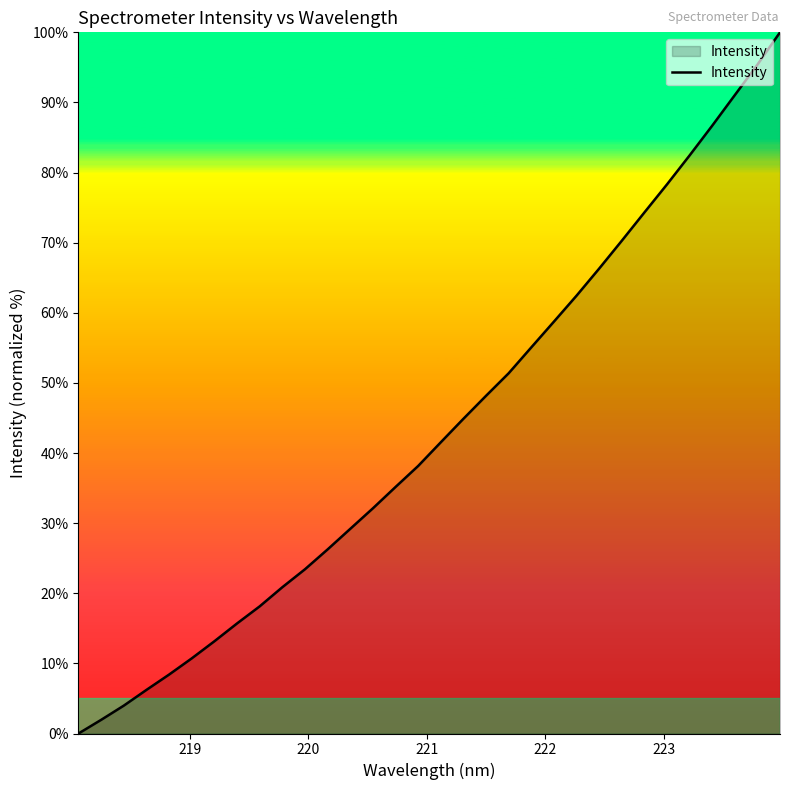

What is the maximum value shown in the chart?

100.0